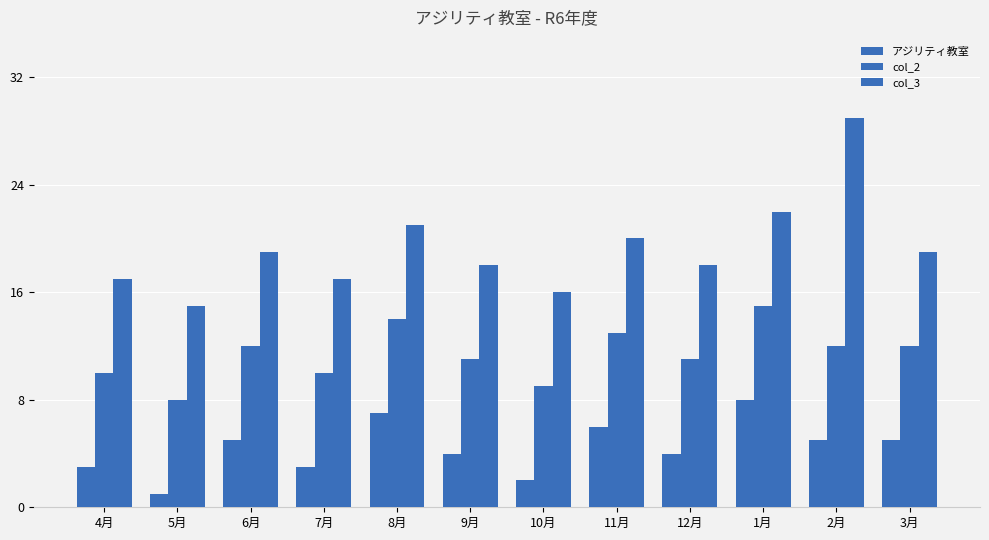

What is the value of the col_3 bar at the 11th from the left?

29